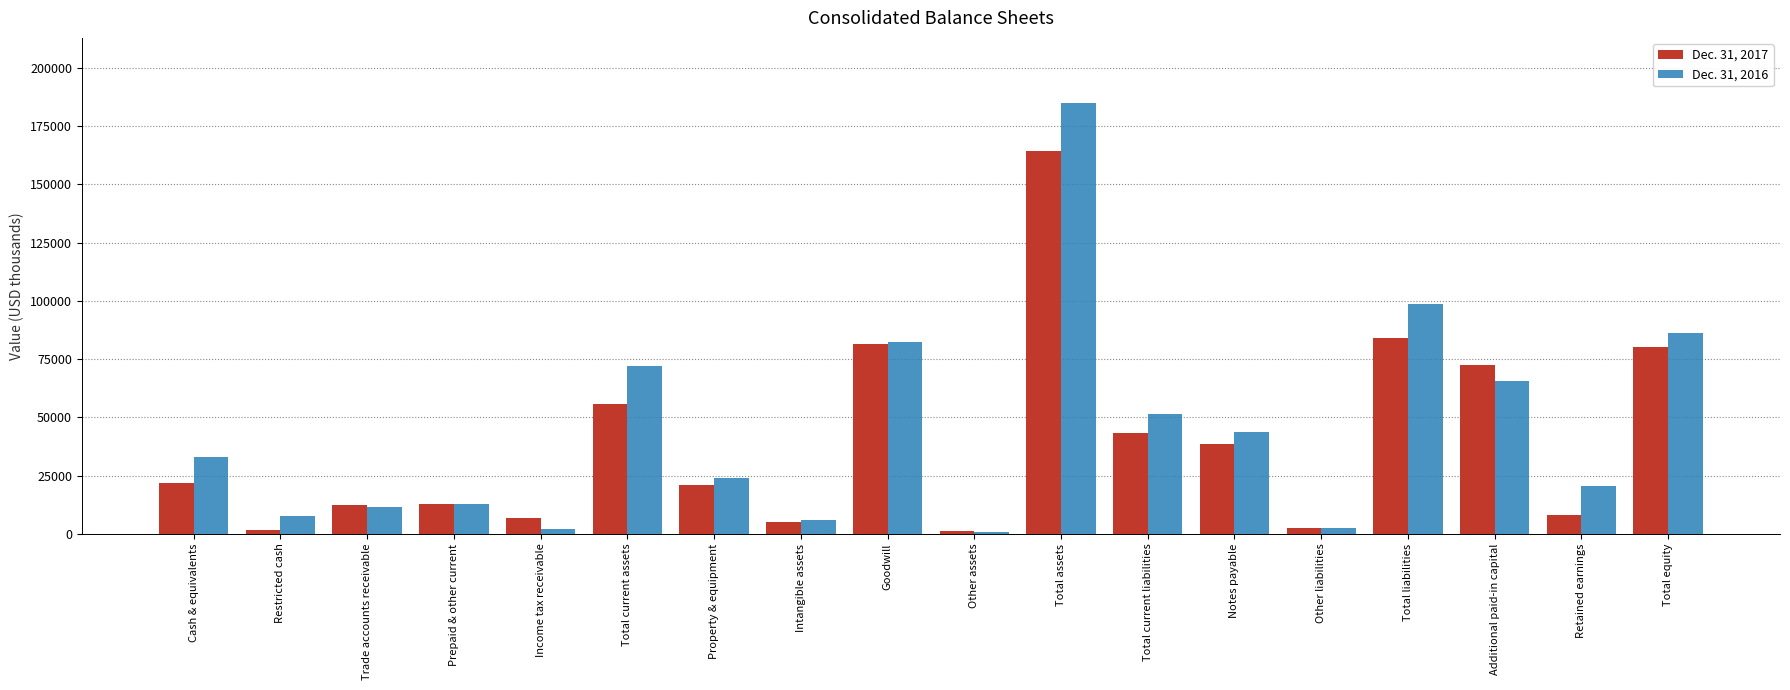

What is the minimum value shown in the chart?

914